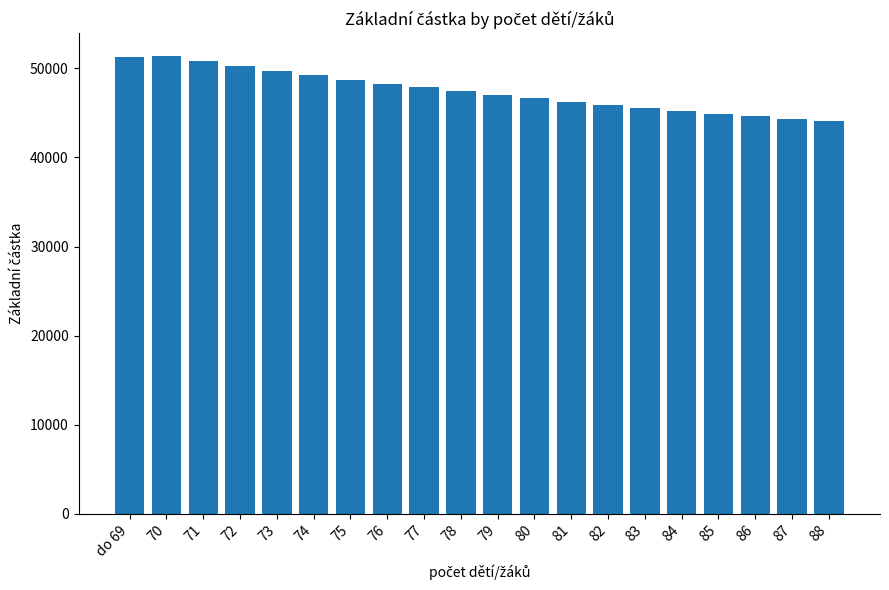

True or false: the data shows 21977 at 77.

False